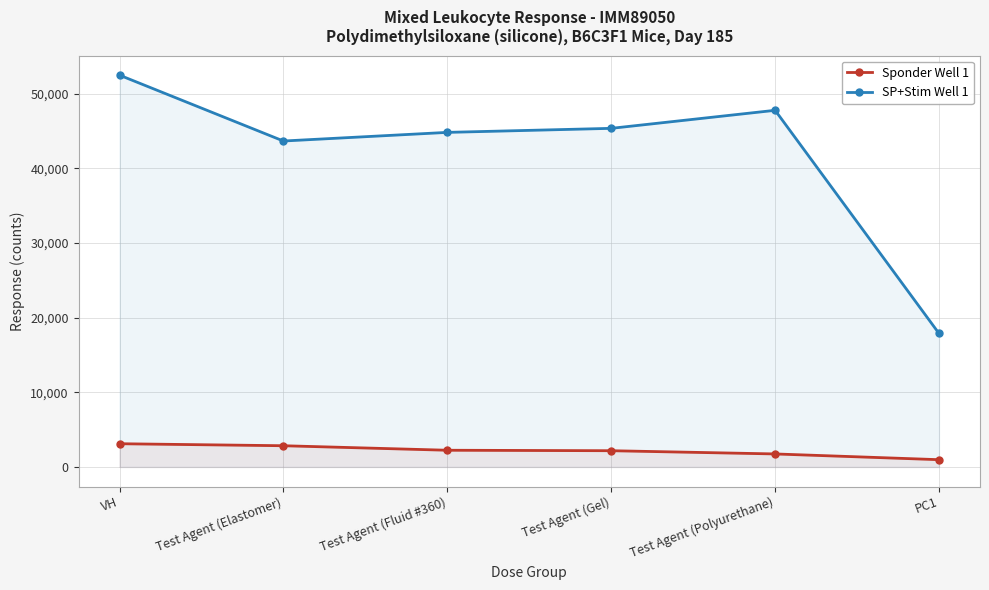

True or false: Sponder Well 1 and SP+Stim Well 1 intersect in this chart.

False